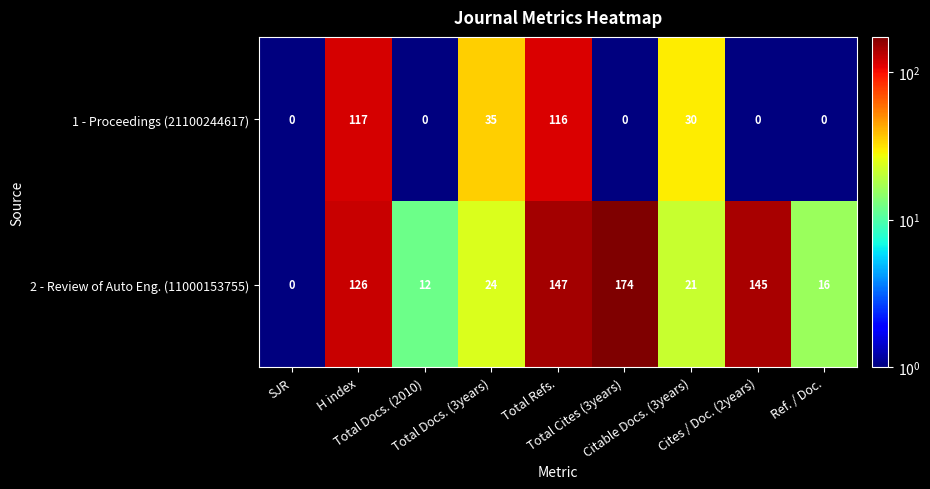

What is the difference between the maximum and minimum values in the 1 - Proceedings (21100244617) series?

117